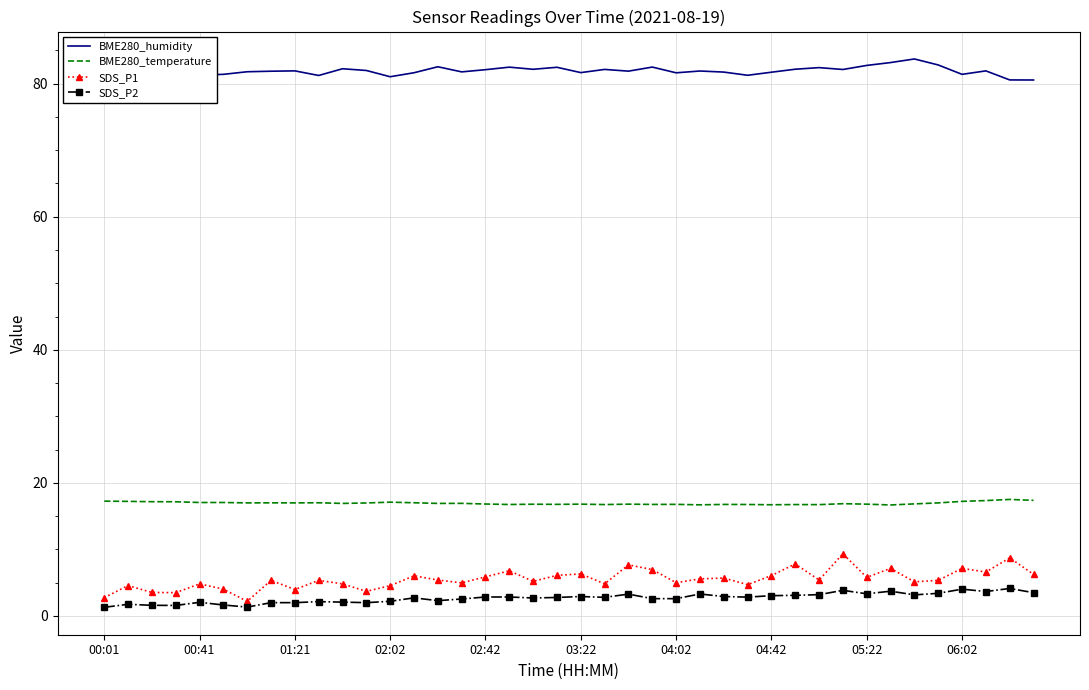

Does the chart have visible grid lines?

Yes